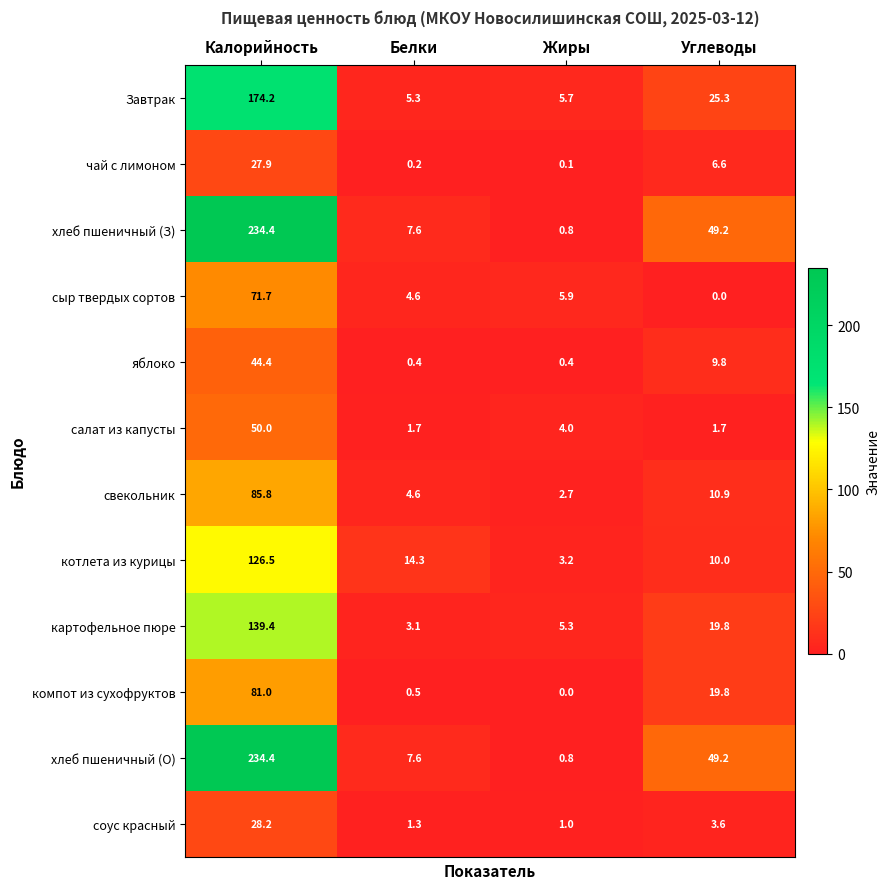

How many data points does each series have?

4